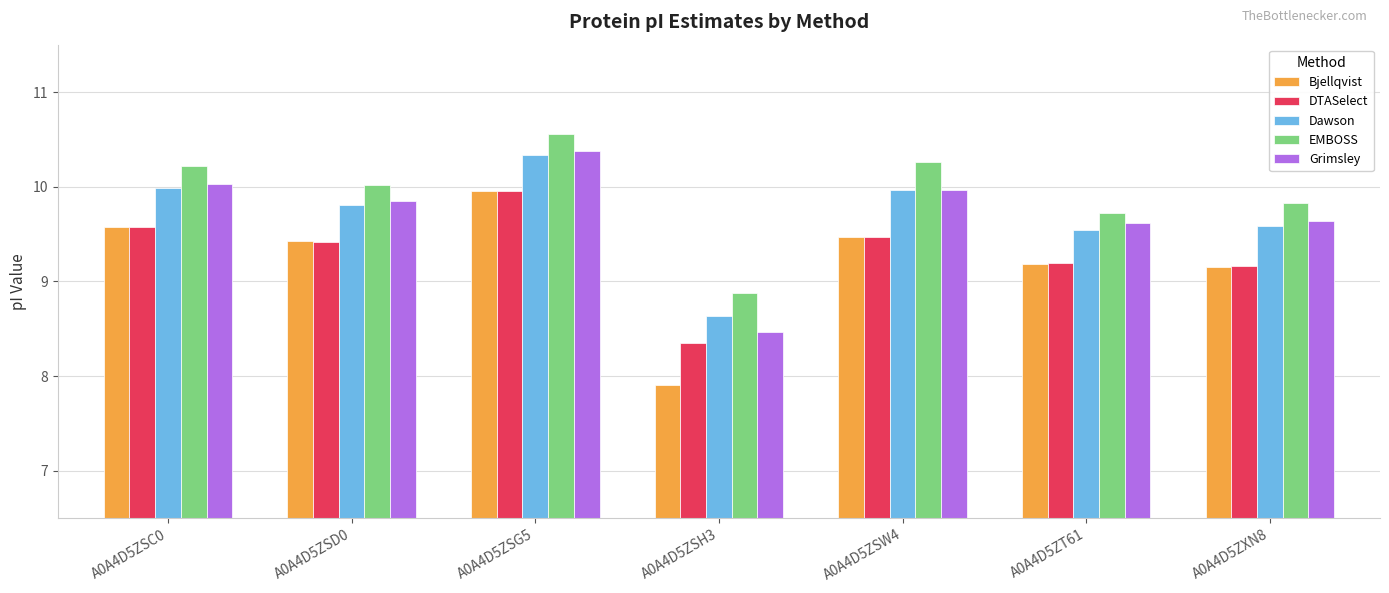

What is the spread (max minus min) of values at A0A4D5ZSG5?

0.6